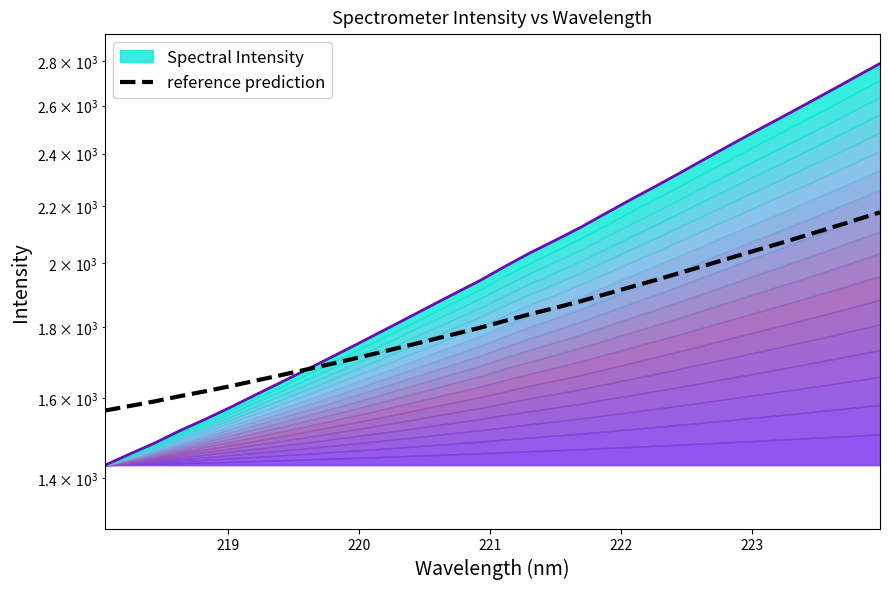

True or false: the data has more than 1 interior local peaks.

False